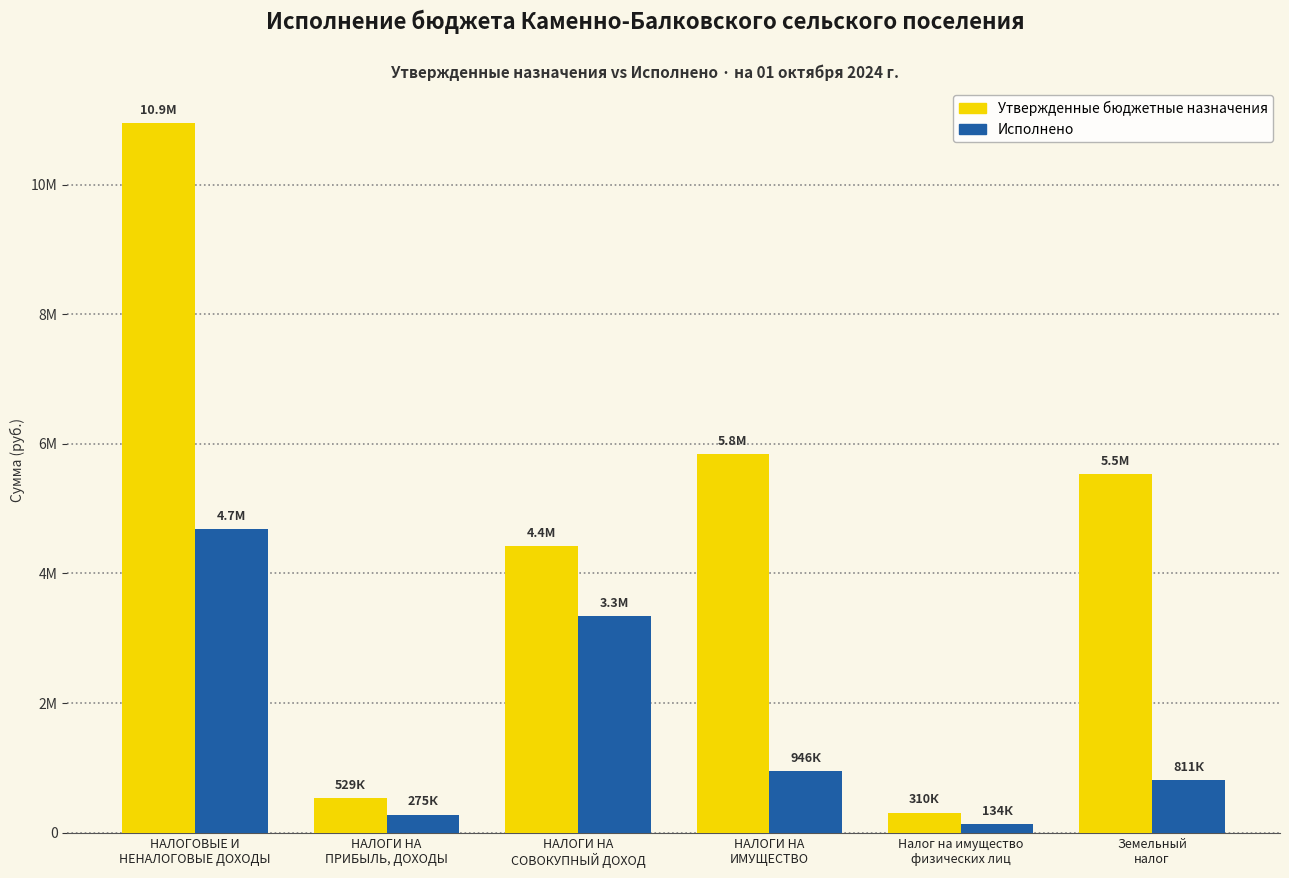

Are the bars grouped side by side (vs. stacked)?

Yes